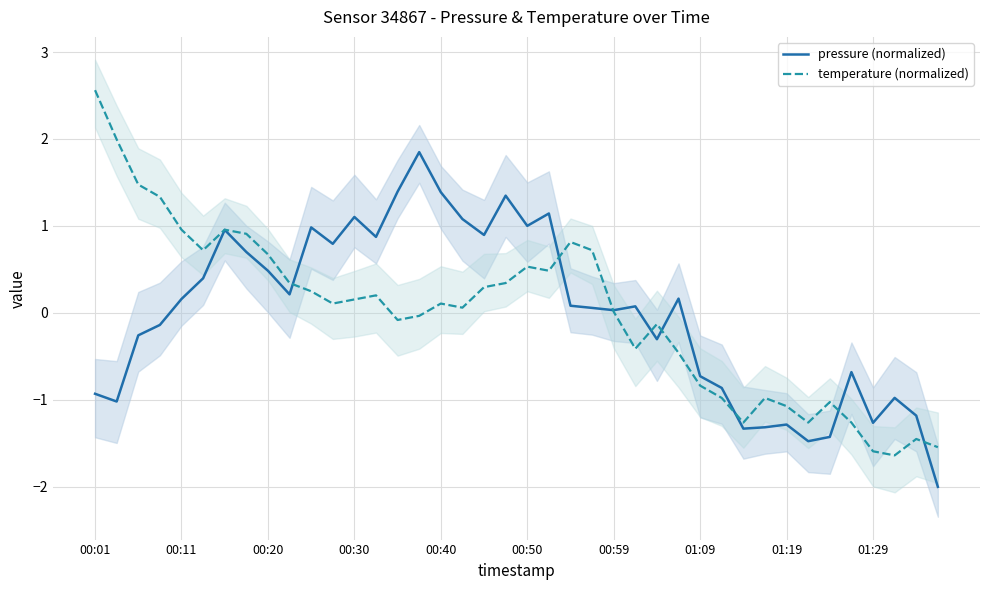

Reading left to right, transcribe all the data shown in this chart.

pressure (normalized): -0.9	-1.0	-0.3	-0.1	0.2	0.4	1.0	0.7	0.5	0.2	1.0	0.8	1.1	0.9	1.4	1.8	1.4	1.1	0.9	1.3	1.0	1.1	0.1	0.1	0.0	0.1	-0.3	0.2	-0.7	-0.9	-1.3	-1.3	-1.3	-1.5	-1.4	-0.7	-1.3	-1.0	-1.2	-2.0
temperature (normalized): 2.6	2.0	1.5	1.3	1.0	0.7	1.0	0.9	0.7	0.3	0.2	0.1	0.2	0.2	-0.1	-0.0	0.1	0.1	0.3	0.3	0.5	0.5	0.8	0.7	0.0	-0.4	-0.1	-0.5	-0.8	-1.0	-1.3	-1.0	-1.1	-1.3	-1.0	-1.3	-1.6	-1.6	-1.4	-1.5